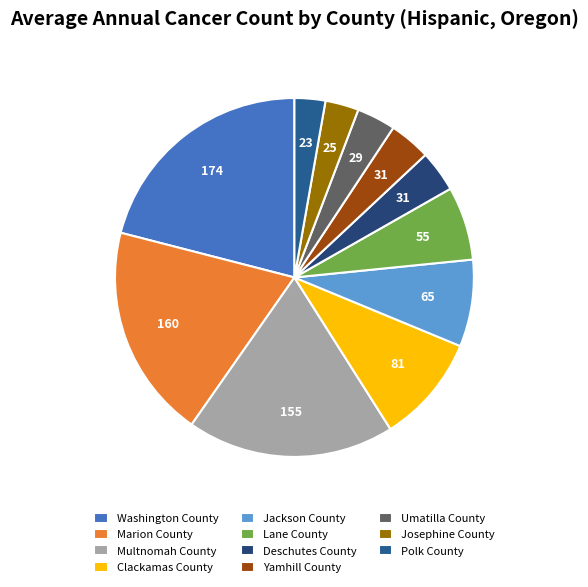

What percentage is the Marion County slice, to the nearest percent?

19%